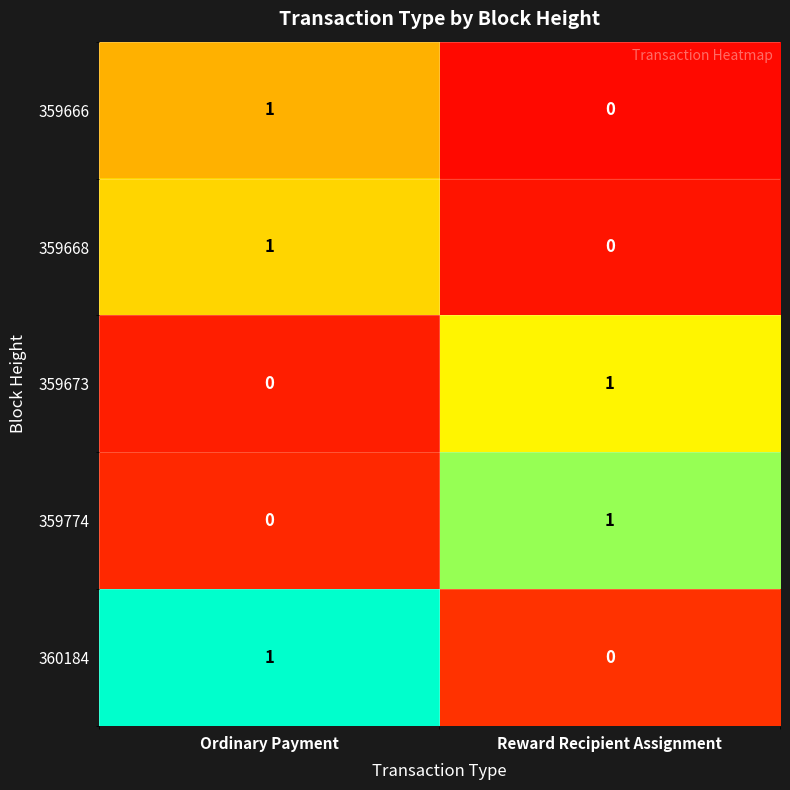

List the labels in order of 359668 value, smallest first.

Reward Recipient Assignment, Ordinary Payment